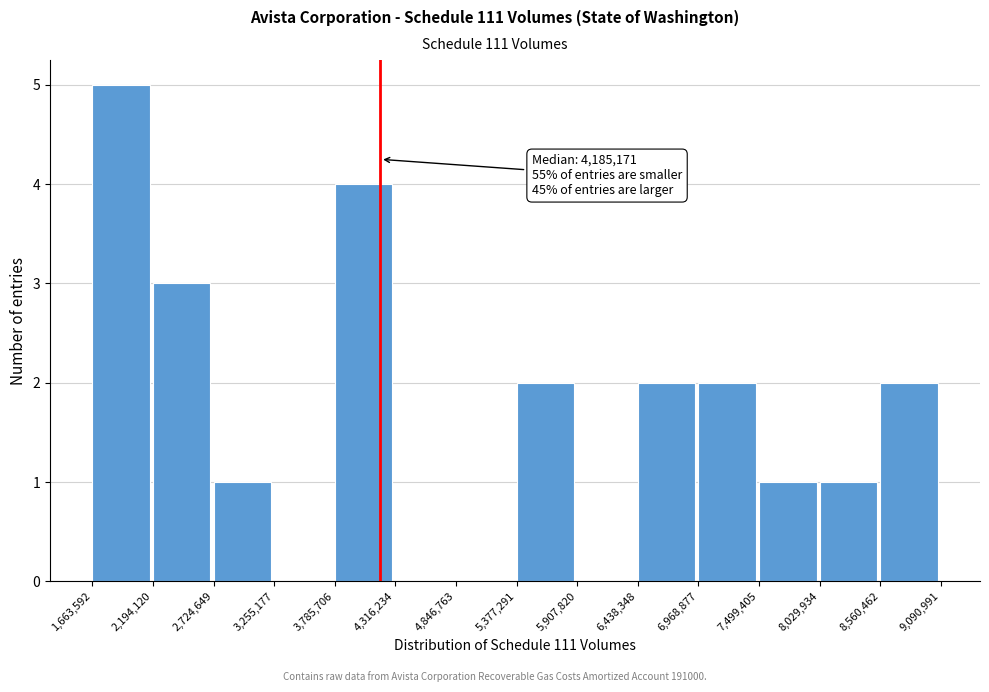

Which range on the x-axis has the tallest bar?

1,663,592 to 2,194,120